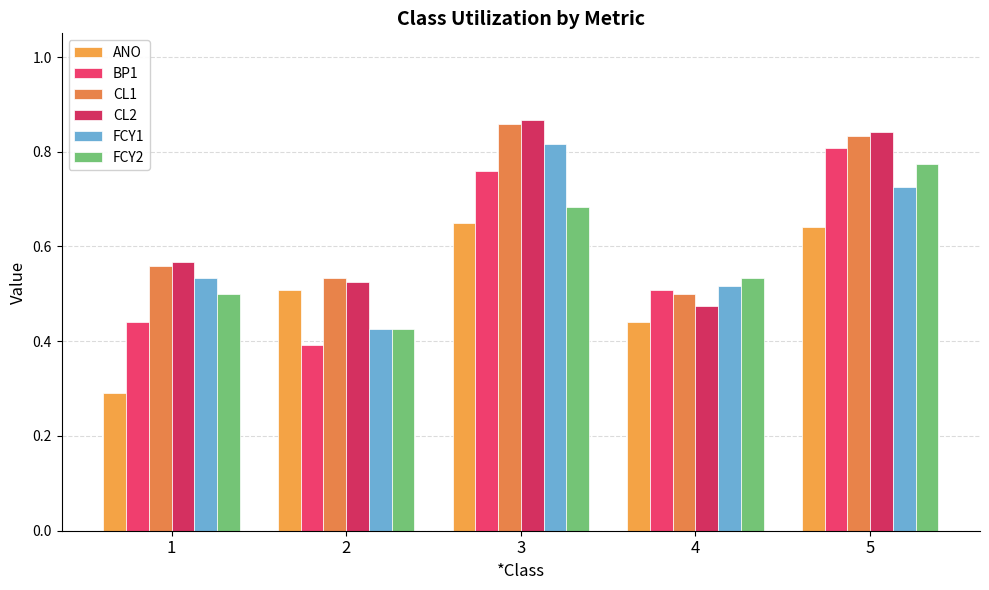

Is it true that ANO equals 0.7 at 2?

False